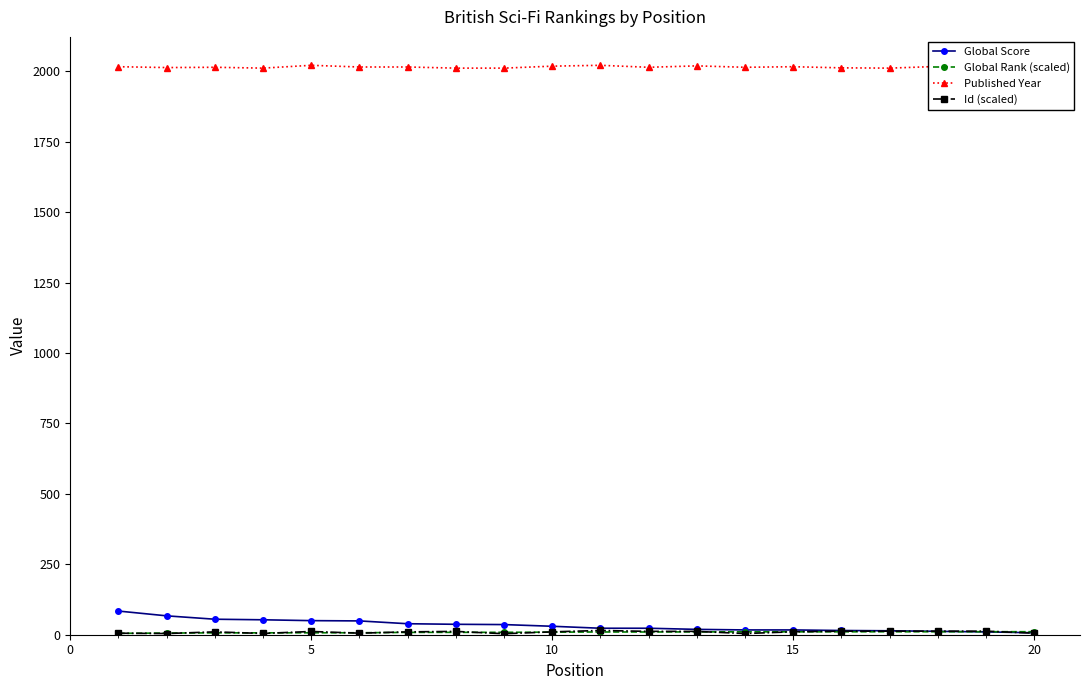

Which series has the largest range (max minus min)?

Global Score